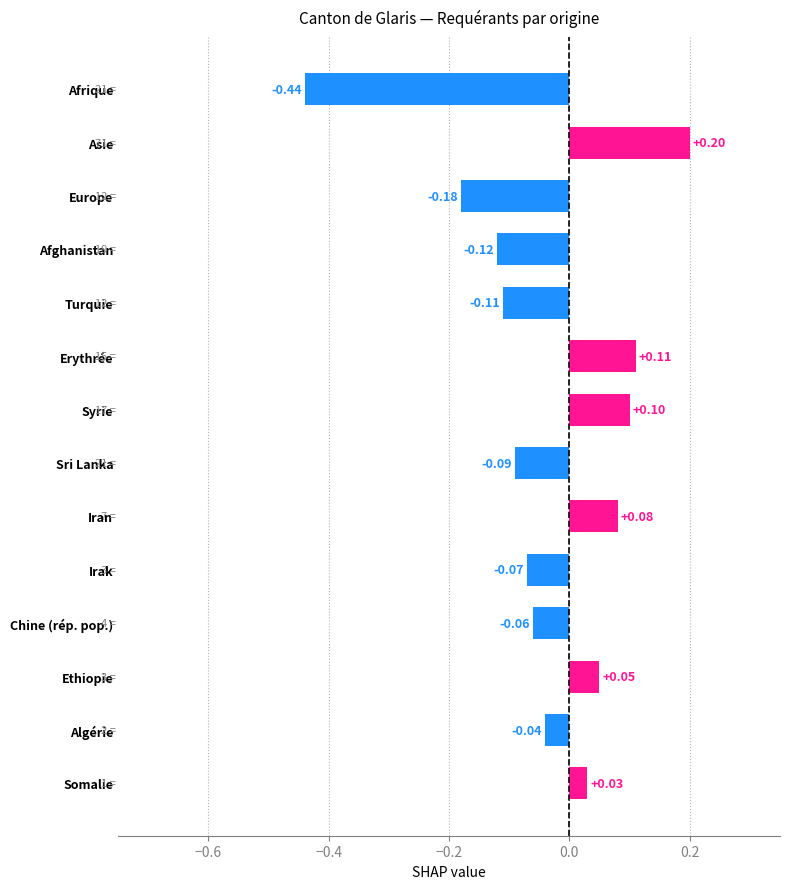

At which label is the value closest to 0?

Somalie